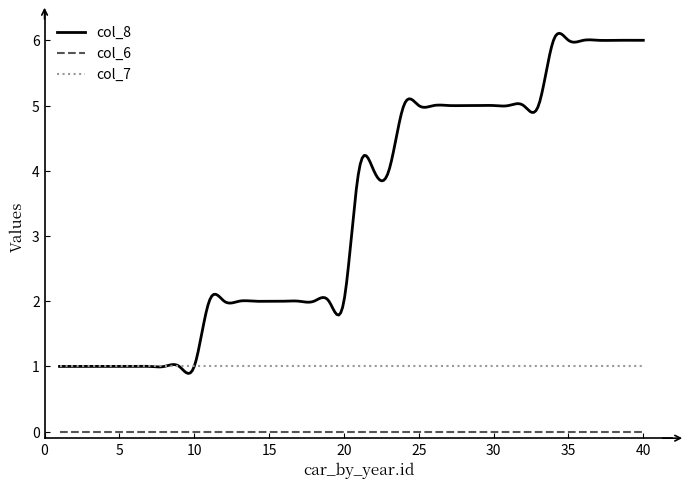

What is the minimum value for col_8?

0.9